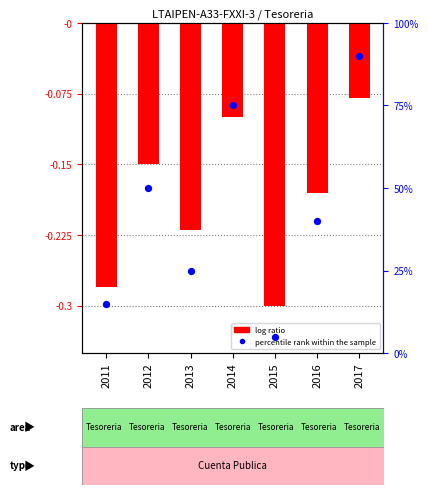

Which series has the largest total across all categories?

percentile rank within the sample